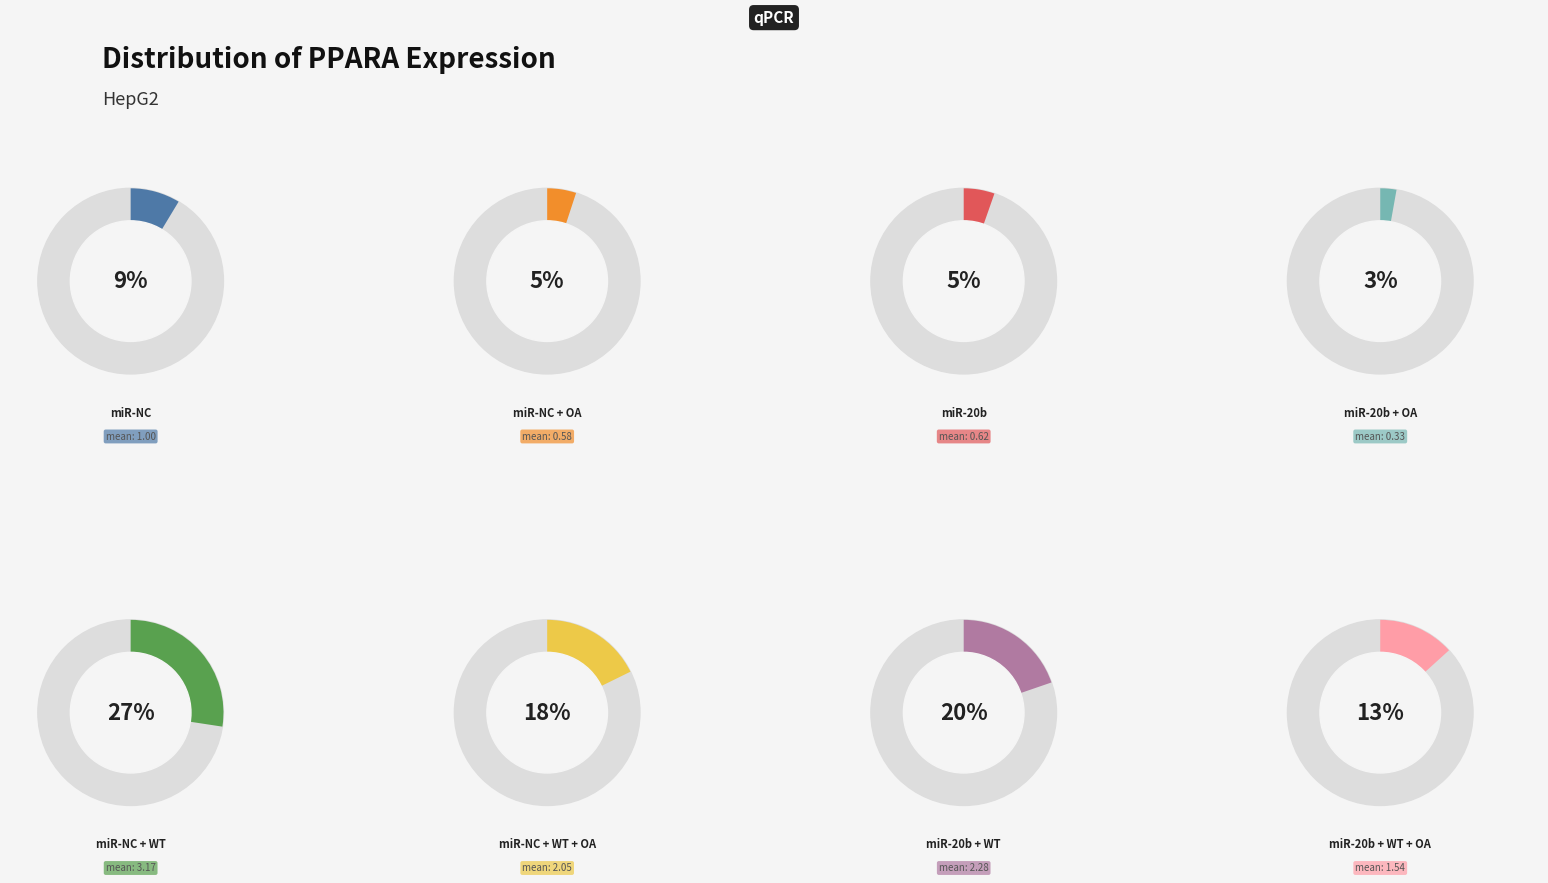

What is the change in value from miR-NC + OA to miR-NC + WT + OA?

+1.5